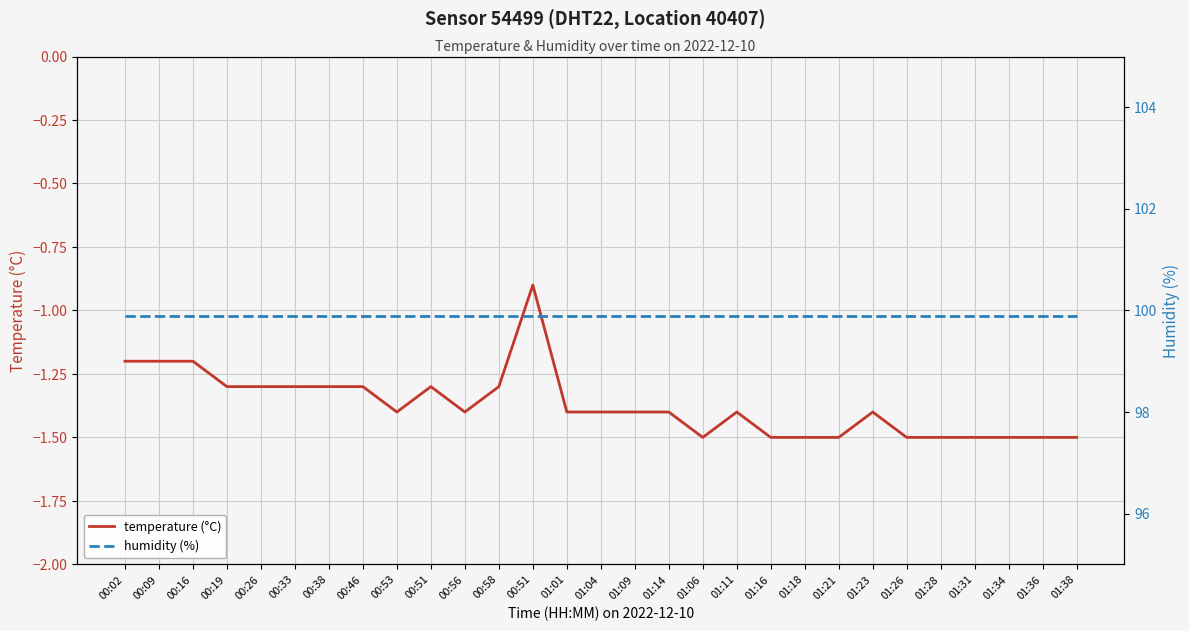

Reading right to left, list all the values displayed in this chart.

temperature (°C): -1.5	-1.5	-1.5	-1.5	-1.5	-1.5	-1.4	-1.5	-1.5	-1.5	-1.4	-1.5	-1.4	-1.4	-1.4	-1.4	-0.9	-1.3	-1.4	-1.3	-1.4	-1.3	-1.3	-1.3	-1.3	-1.3	-1.2	-1.2	-1.2
humidity (%): 99.9	99.9	99.9	99.9	99.9	99.9	99.9	99.9	99.9	99.9	99.9	99.9	99.9	99.9	99.9	99.9	99.9	99.9	99.9	99.9	99.9	99.9	99.9	99.9	99.9	99.9	99.9	99.9	99.9